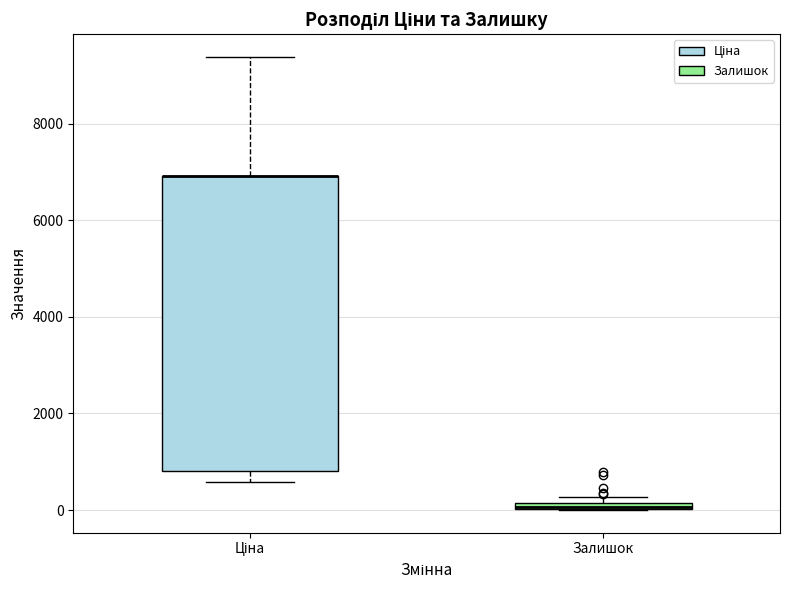

Where is the upper edge of the box for Залишок on the y-axis? The values are not printed on the chart, so give them approximately, as read against the axis.

200